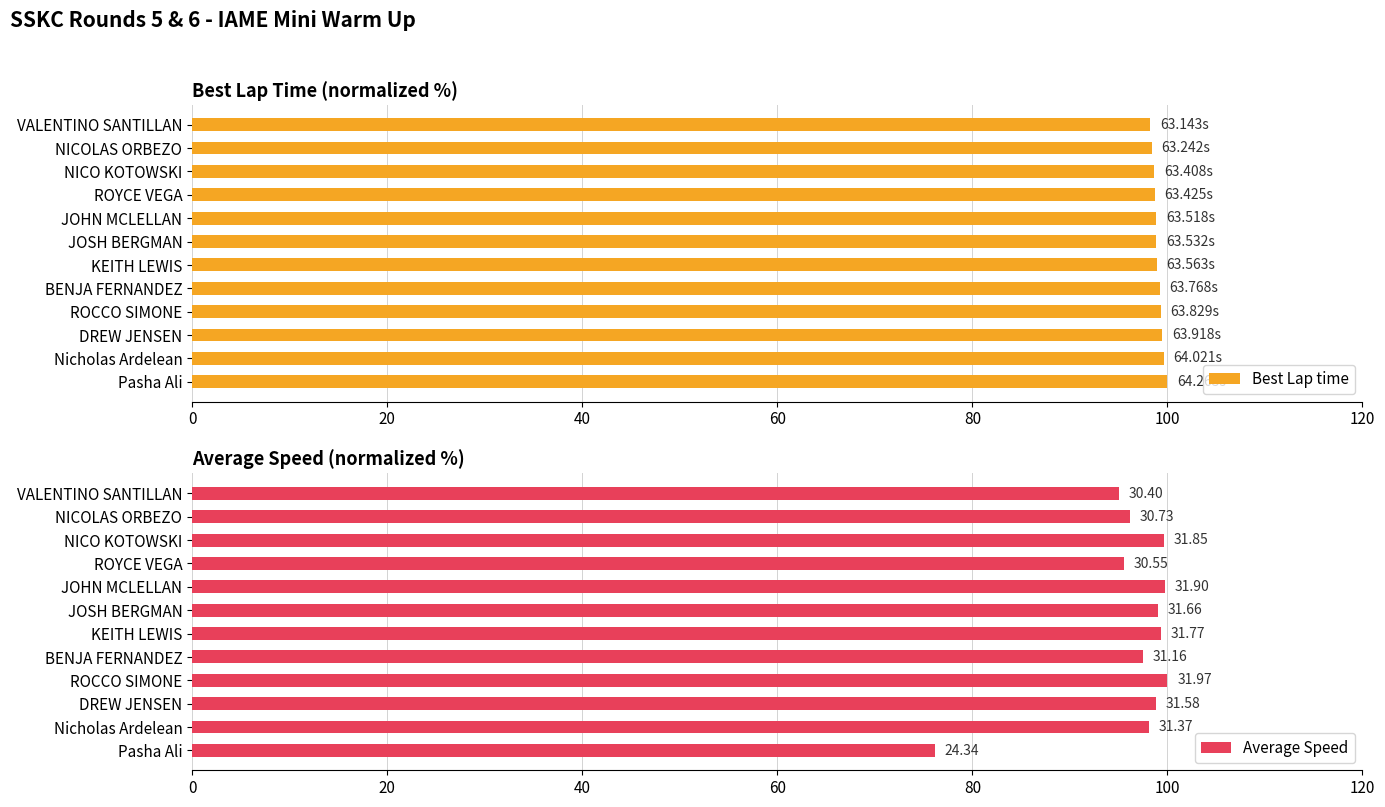

What is the sum of the Best Lap time values at VALENTINO SANTILLAN and Pasha Ali?

198.3